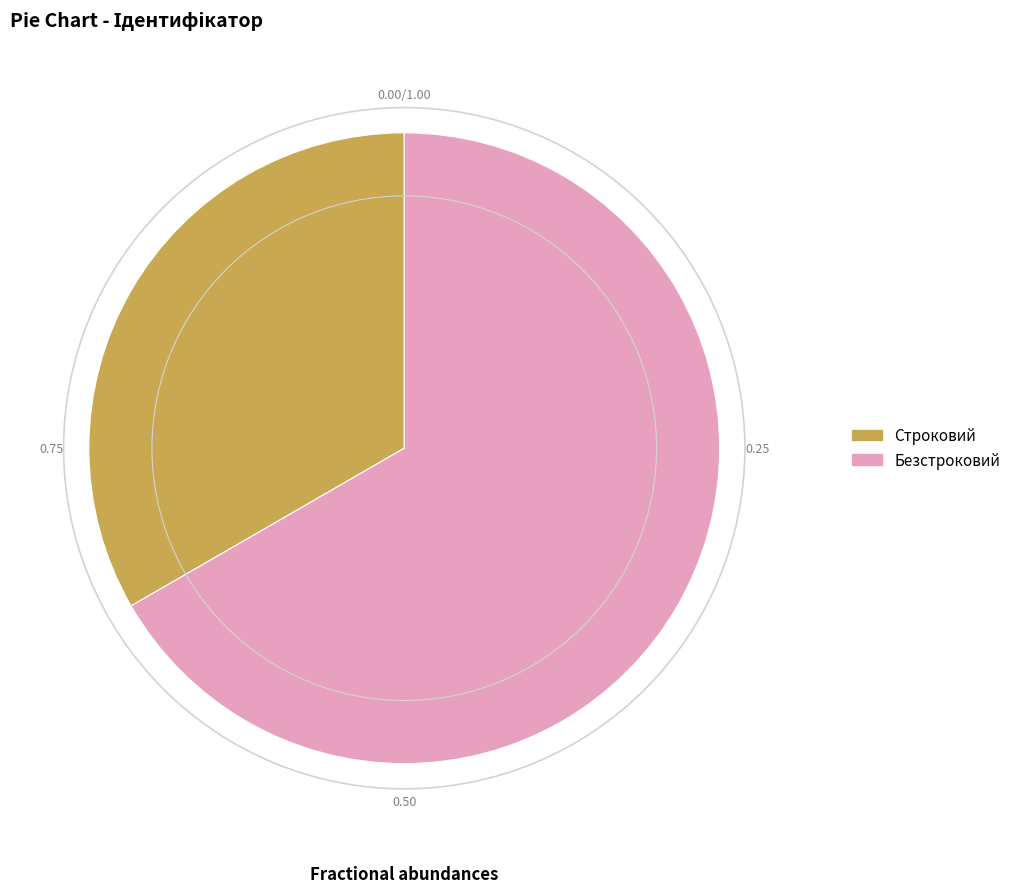

Rank the categories by value from lowest to highest.

Строковий, Безстроковий